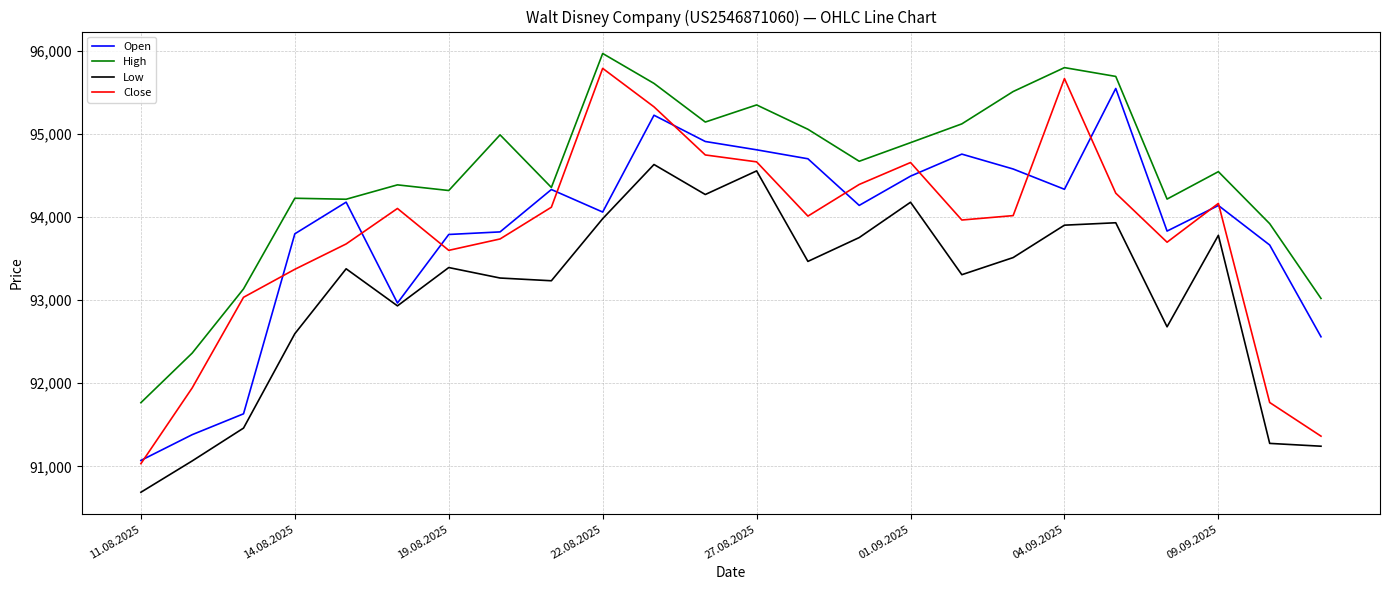

True or false: Close has more than 0 points higher than both neighbors.

True